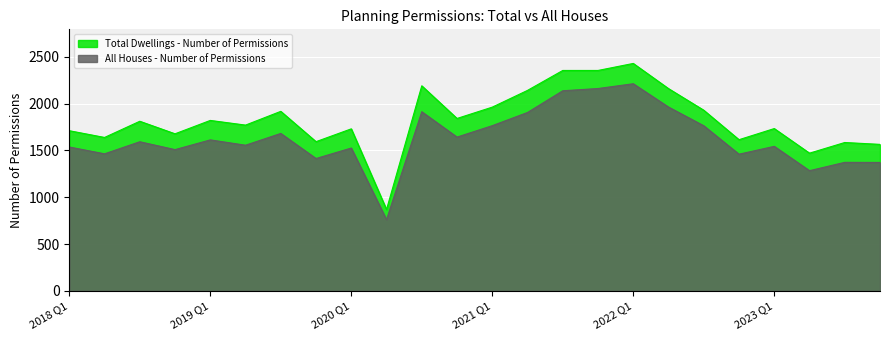

What is the difference between the maximum and minimum values in the Total Dwellings - Number of Permissions series?

1561